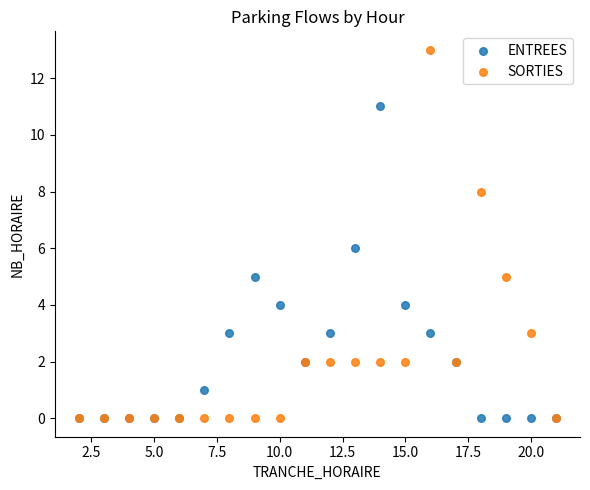

Which series reaches the maximum Y coordinate?

SORTIES